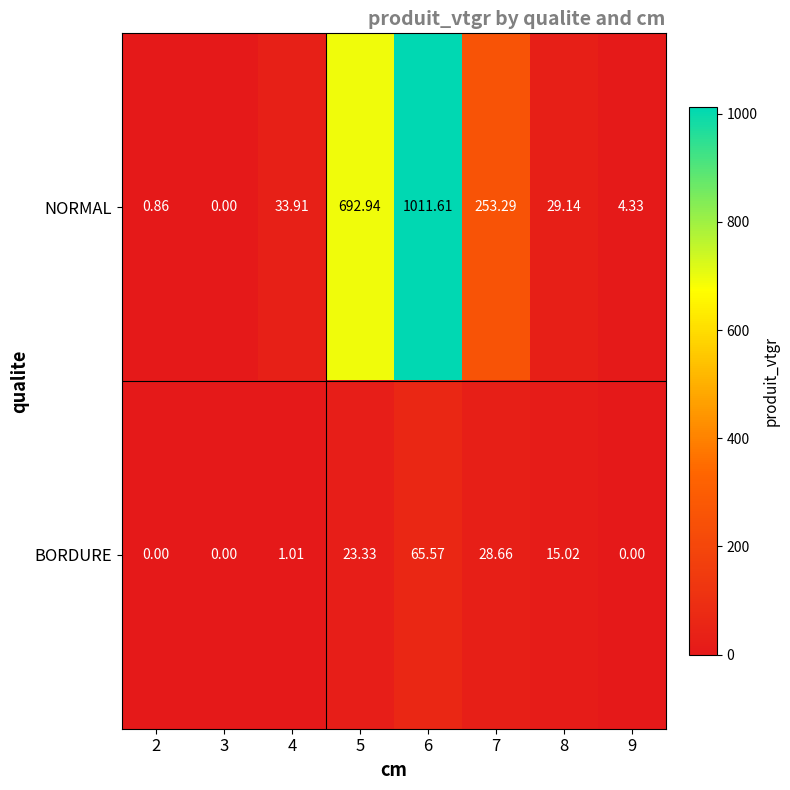

List the series in order of their overall mean, highest first.

NORMAL, BORDURE